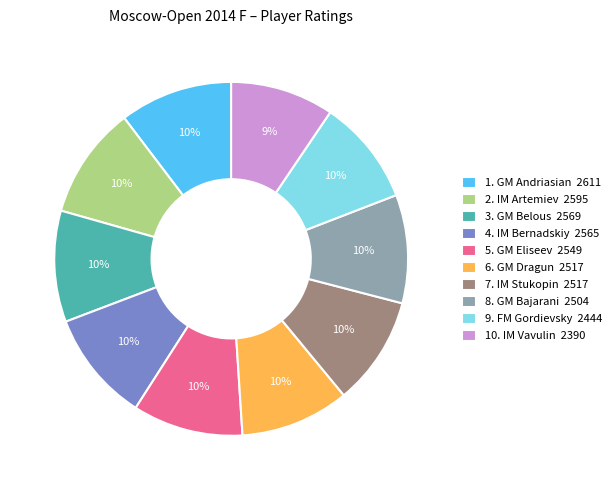

Do 3. GM Belous 2569 and 9. FM Gordievsky 2444 together represent more than half of the pie?

No